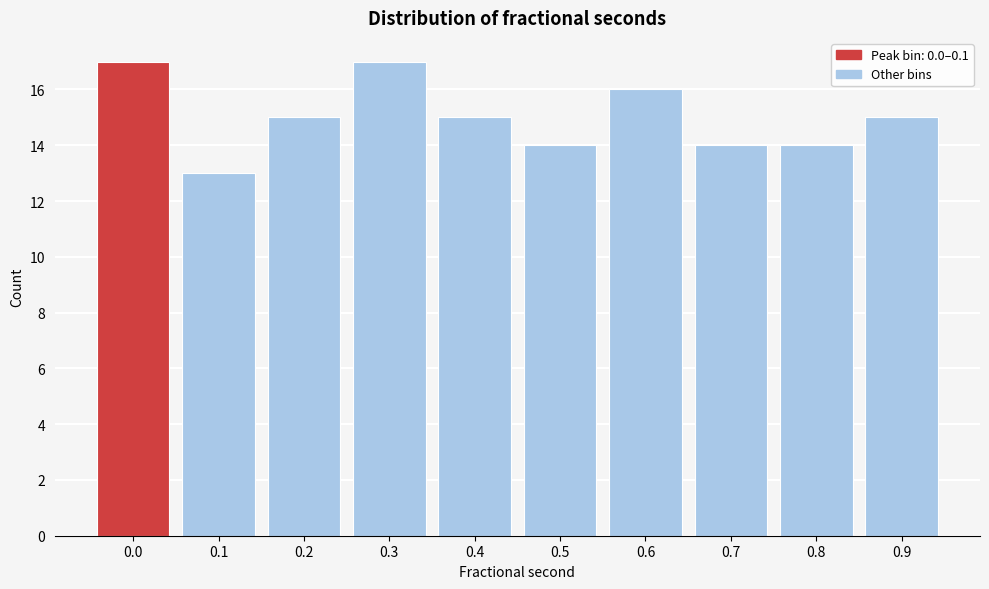

Reading left to right, transcribe all the data shown in this chart.

17	13	15	17	15	14	16	14	14	15